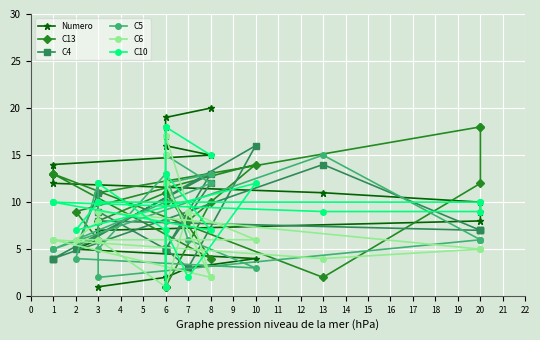

How many data points in C5 are above 6?

9